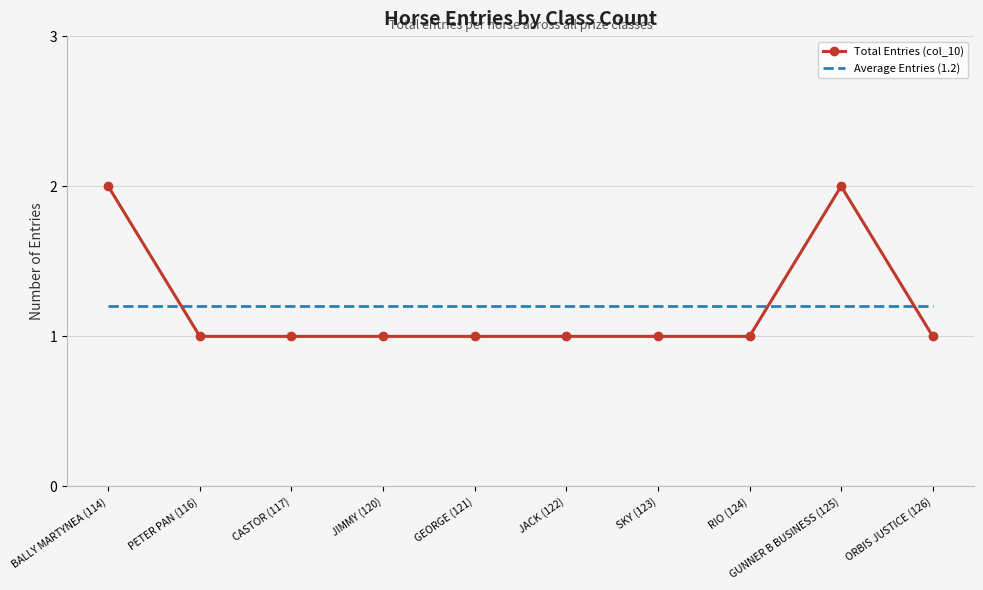

Reading left to right, list all the values displayed in this chart.

Total Entries (col_10): 2.0	1.0	1.0	1.0	1.0	1.0	1.0	1.0	2.0	1.0
Average Entries (1.2): 1.2	1.2	1.2	1.2	1.2	1.2	1.2	1.2	1.2	1.2